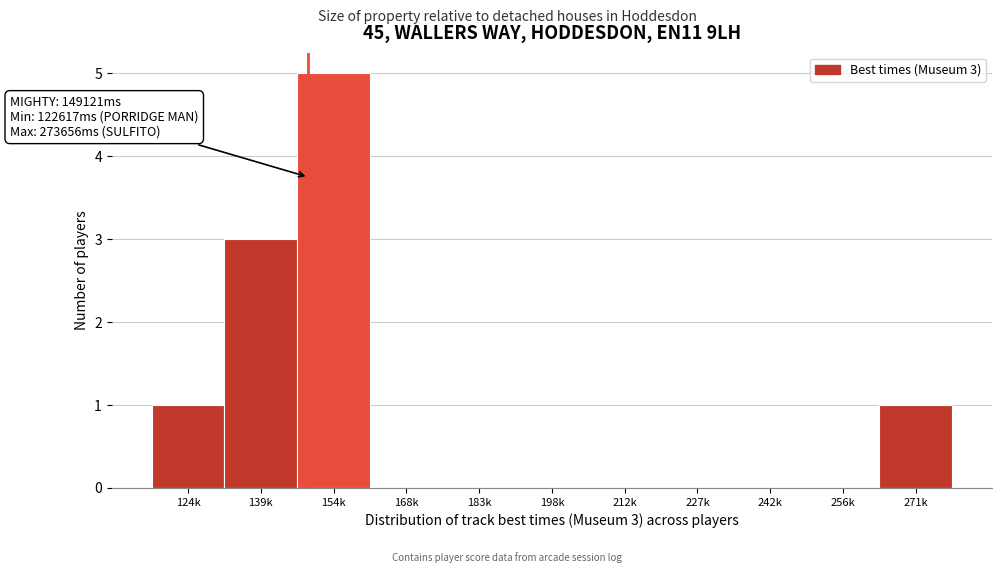

Reading left to right, extract all data points from this chart.

124k=1	139k=3	154k=5	168k=0	183k=0	198k=0	212k=0	227k=0	242k=0	256k=0	271k=1